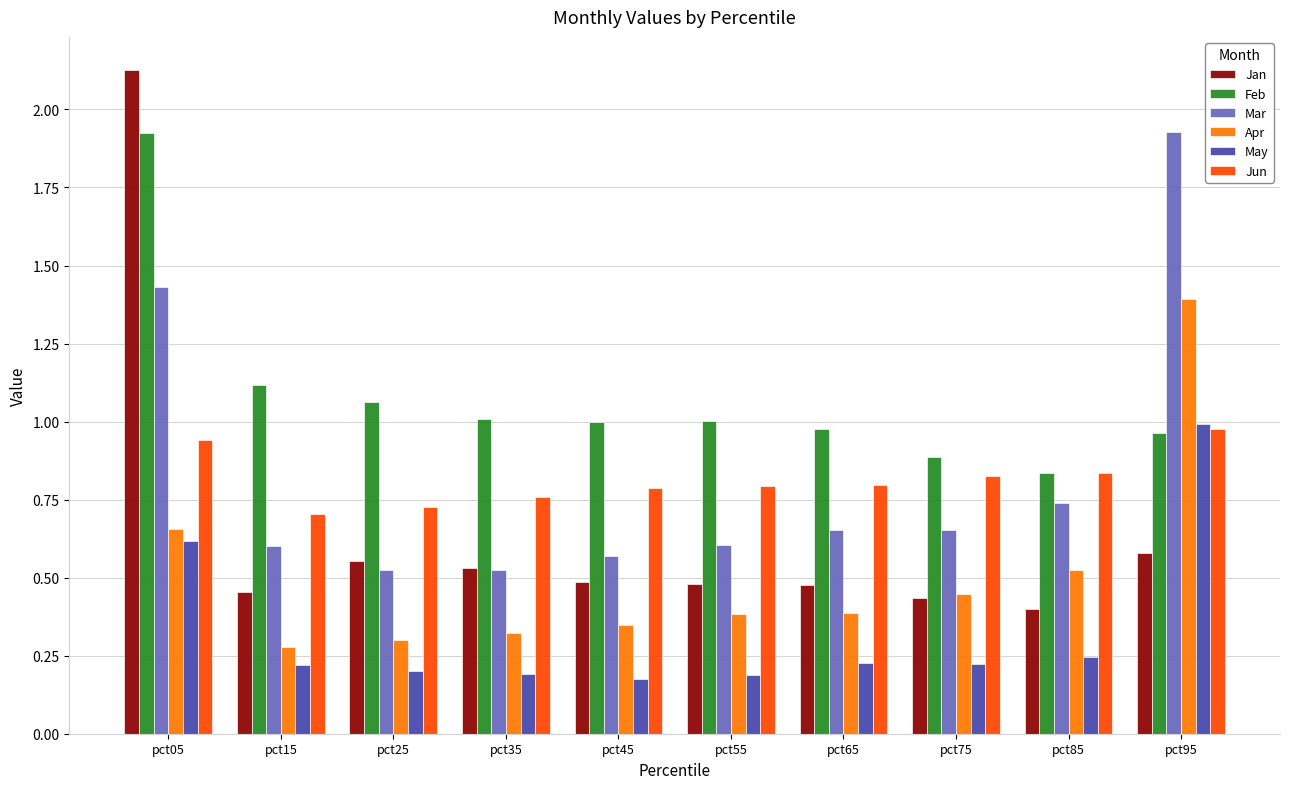

At which label does Mar reach its peak?

pct95